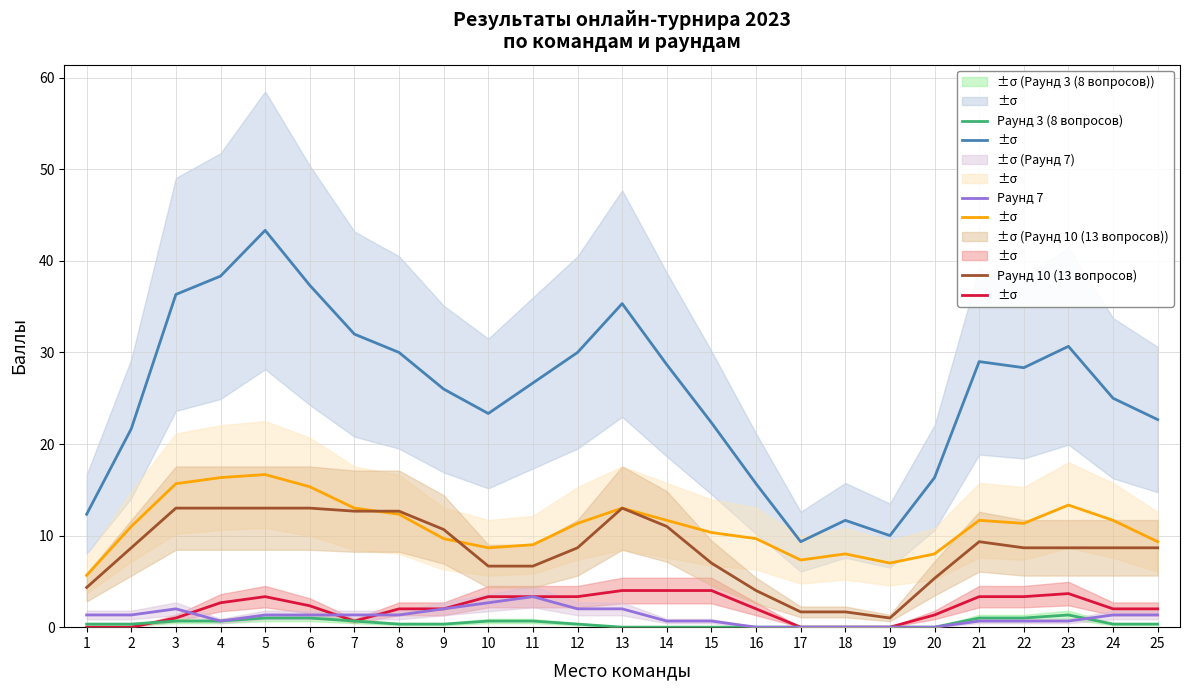

Rank the series at 19 from highest to lowest value.

ИТОГО баллов, Раунд 1 (25 вопросов), Раунд 10 (13 вопросов), Раунд 2, Раунд 3 (8 вопросов), Раунд 7